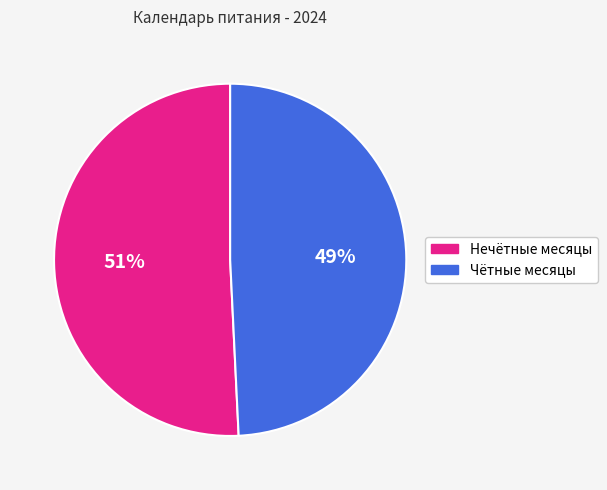

Does any single category account for the majority?

Yes